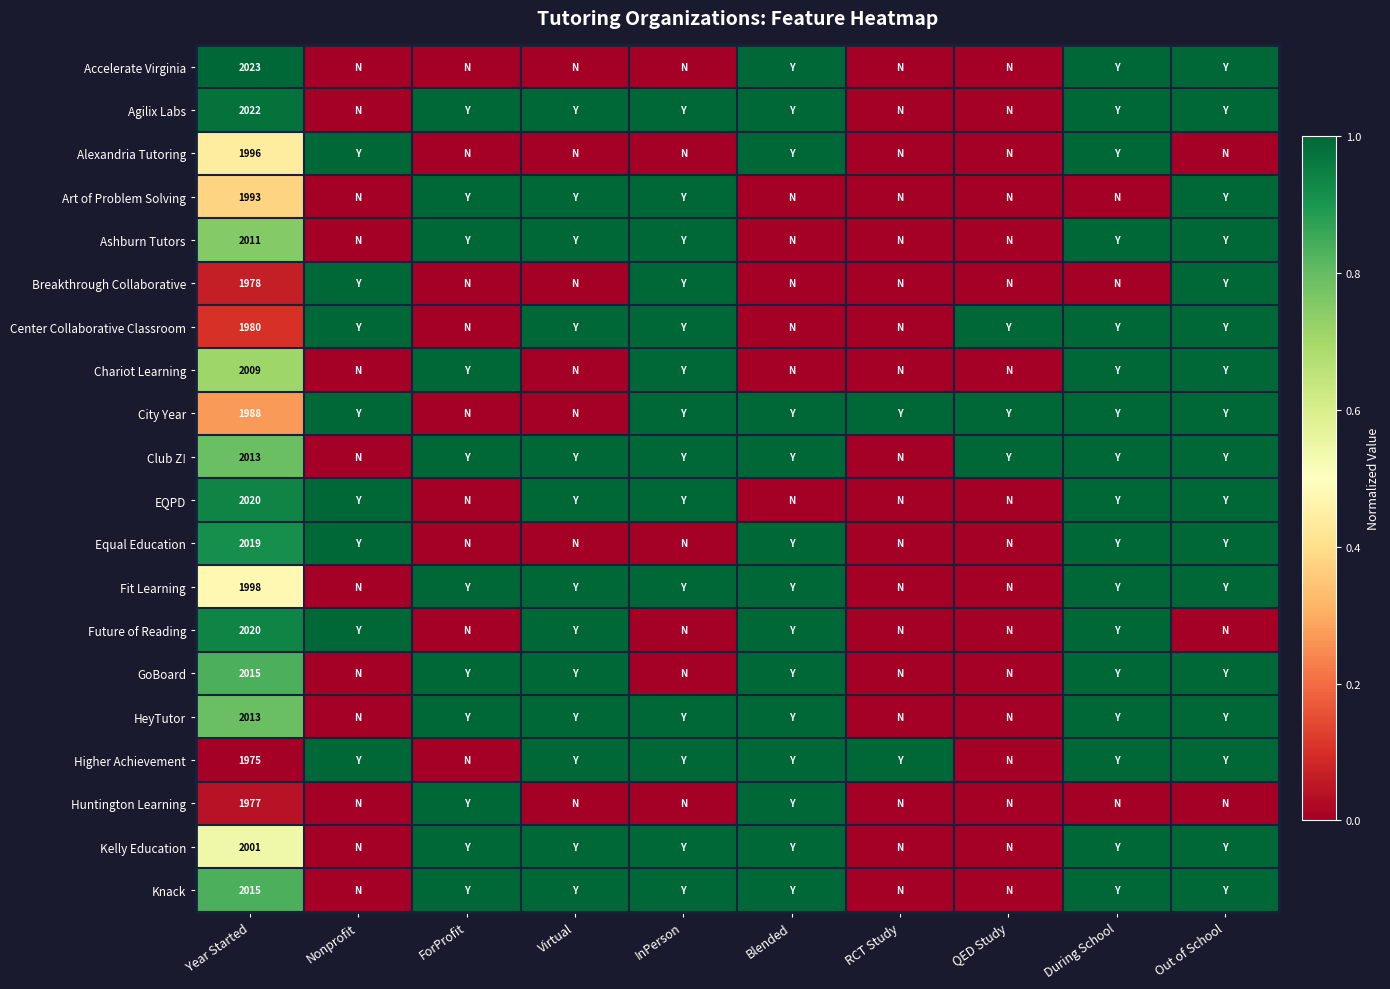

The Alexandria Tutoring series shows 0.0 at QED Study. True or false?

True